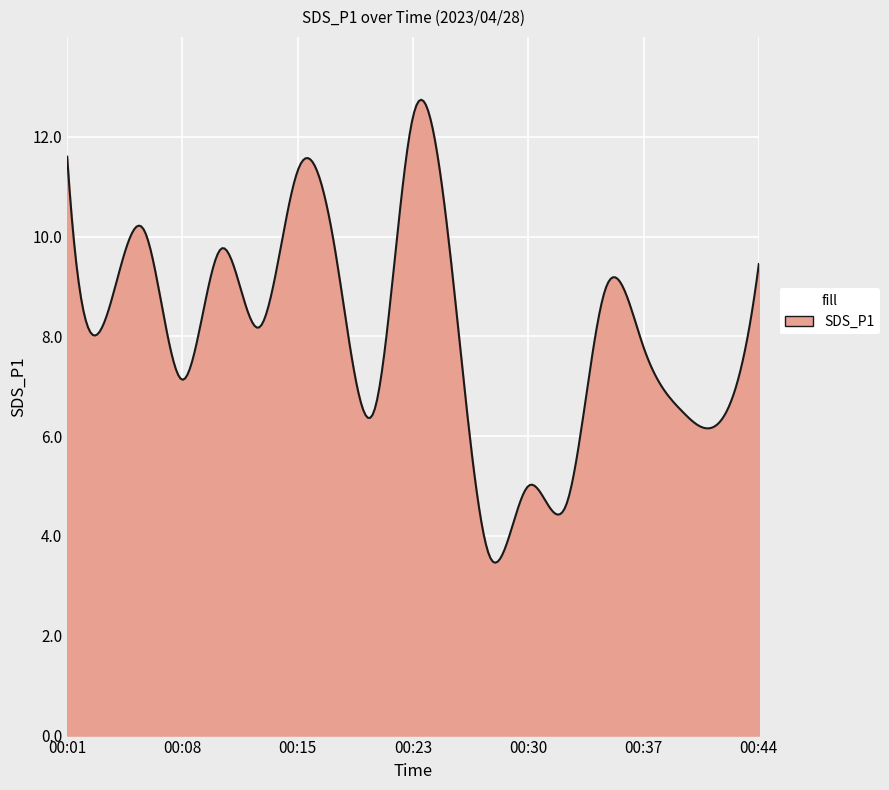

What is the greatest value displayed?

12.7